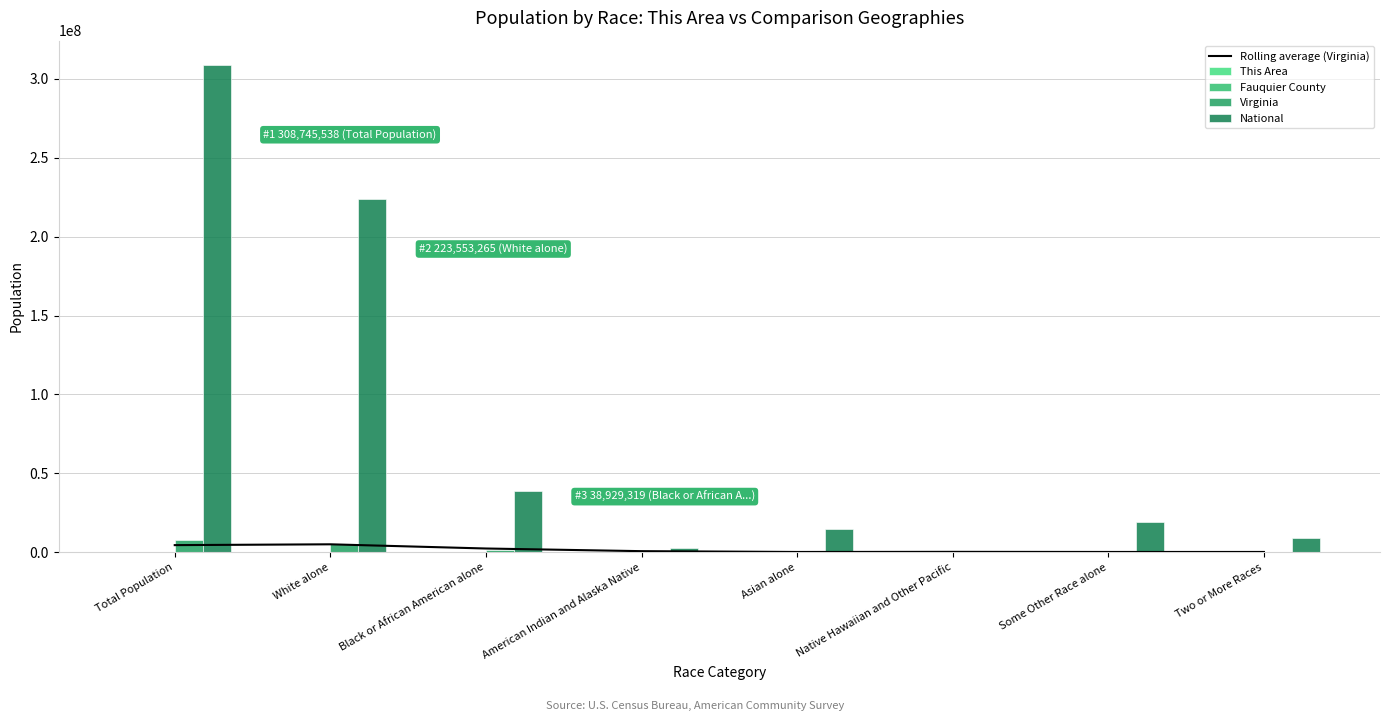

True or false: Fauquier County has a value of 516.3 at Some Other Race alone.

False